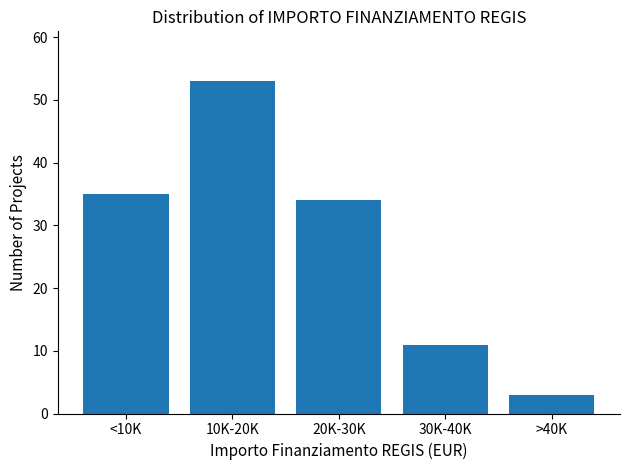

Reading right to left, extract all data points from this chart.

>40K=3	30K-40K=11	20K-30K=34	10K-20K=53	<10K=35